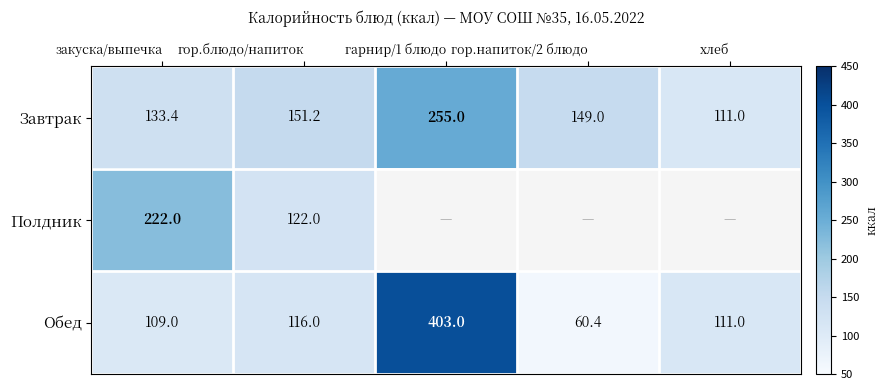

Where does the Завтрак series first go above 149?

гор.блюдо/напиток